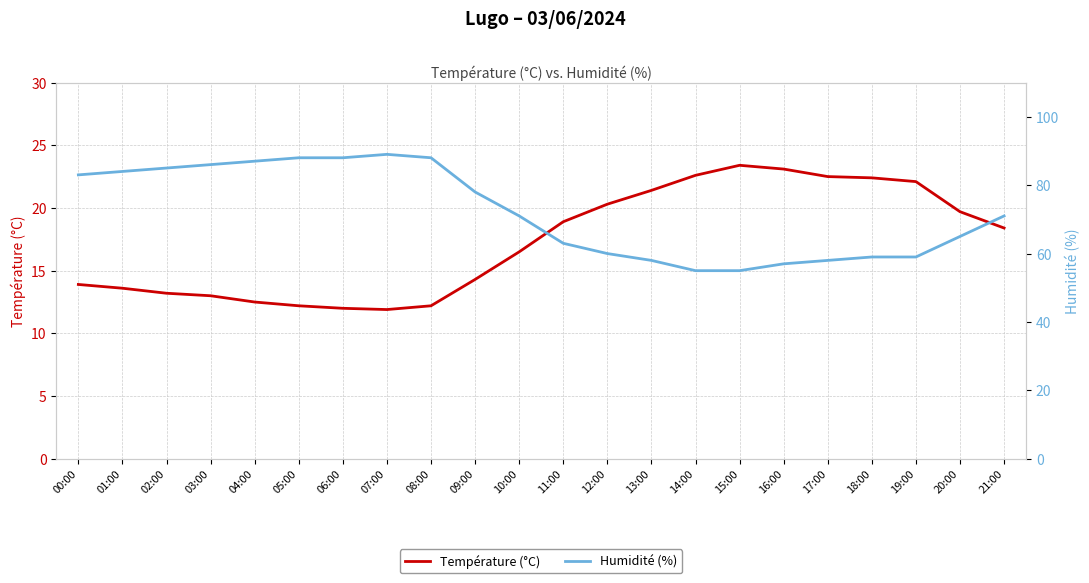

Rank the series by their average value, from highest to lowest.

Humidité (%), Température (°C)